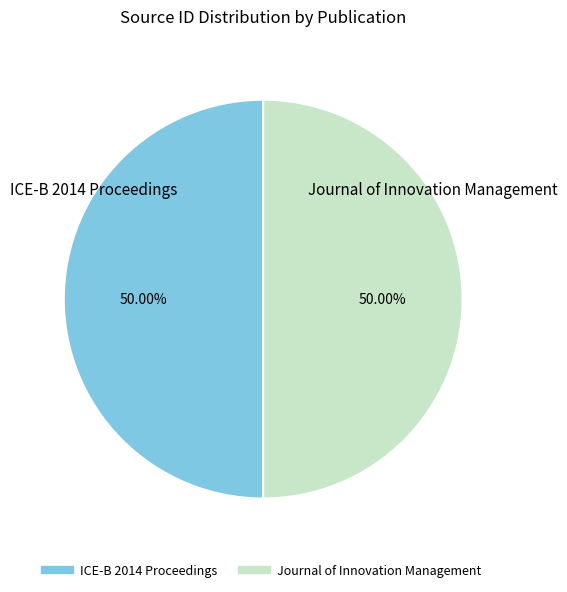

Is the sum of Journal of Innovation Management and ICE-B 2014 Proceedings greater than half?

Yes